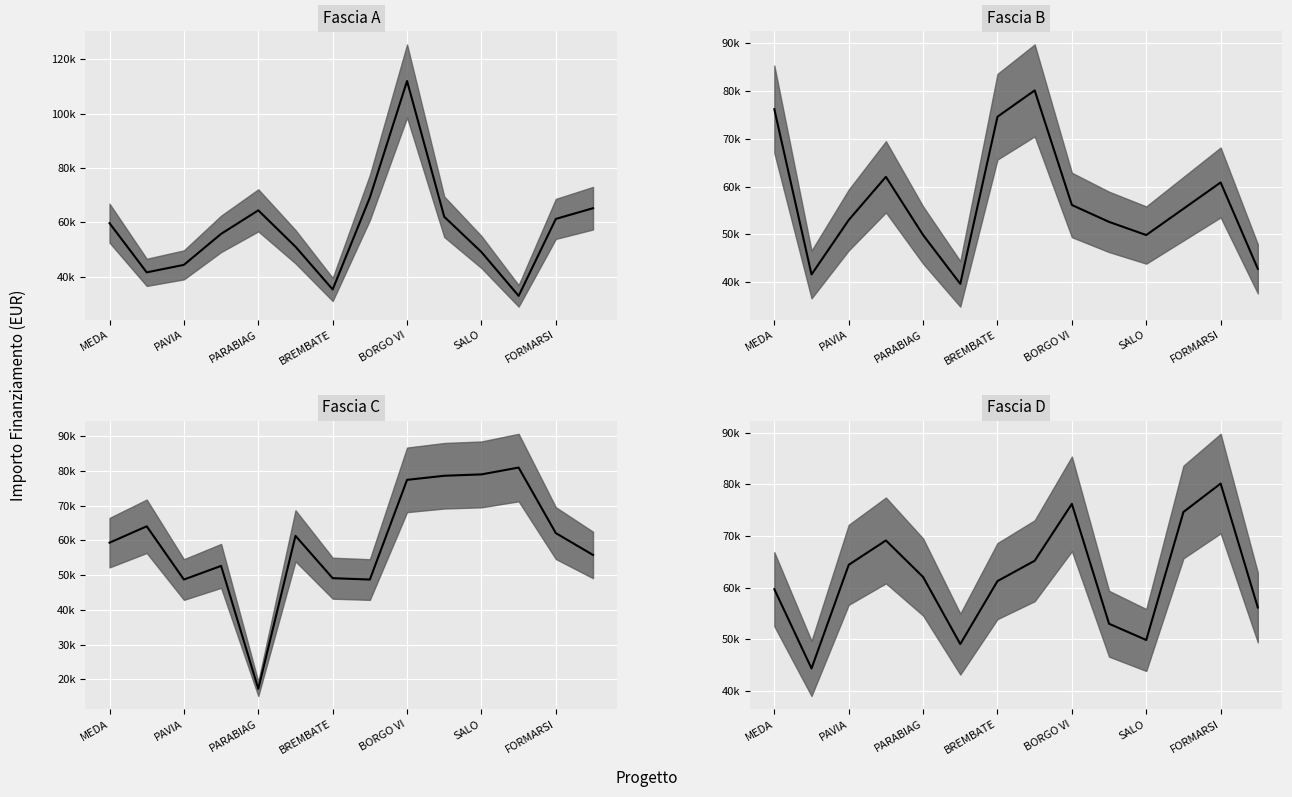

Reading left to right, what are all the values shown in this chart?

Fascia A: 59706.2	41637.2	44386.8	55778.1	64419.8	51064.5	35352.3	69133.5	111949.1	62063.0	49100.5	32995.5	61277.4	65205.4
Fascia B: 76203.9	41637.2	53028.5	62063.0	49886.1	39673.2	74632.7	80132.0	56170.9	52635.7	49886.1	55385.3	60884.6	42815.6
Fascia C: 59313.4	64027.0	48707.7	52635.7	17283.4	61277.4	49100.5	48707.7	77382.4	78560.8	78953.6	80917.6	62063.0	55778.1
Fascia D: 59706.2	44386.8	64419.8	69133.5	62063.0	49100.5	61277.4	65205.4	76203.9	53028.5	49886.1	74632.7	80132.0	56170.9